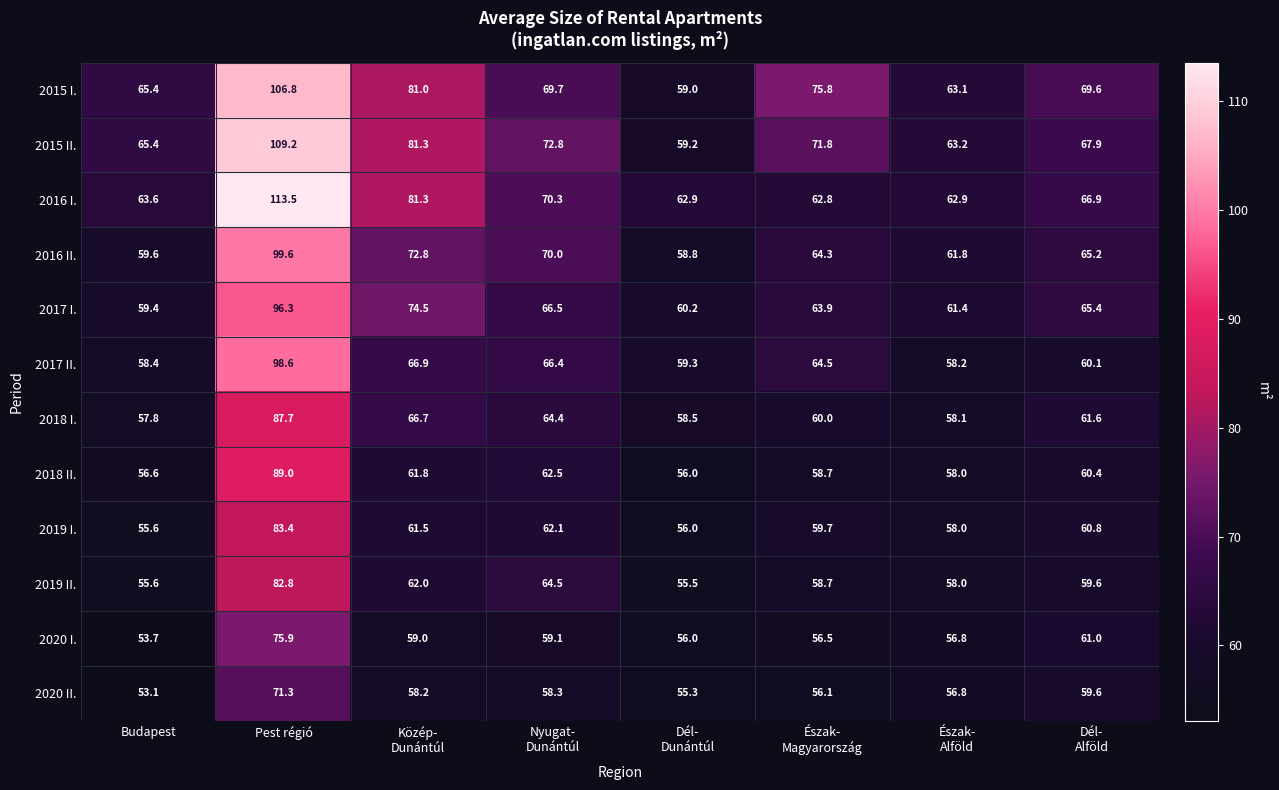

What is the difference between the highest and lowest values at Pest régió?

42.2